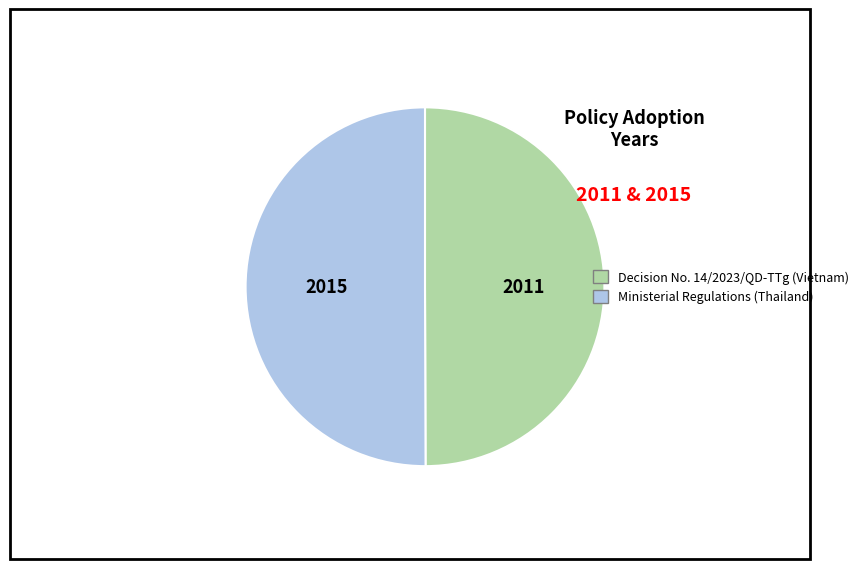

Combined, do Ministerial Regulations (Thailand) and Decision No. 14/2023/QD-TTg (Vietnam) account for over 50%?

Yes